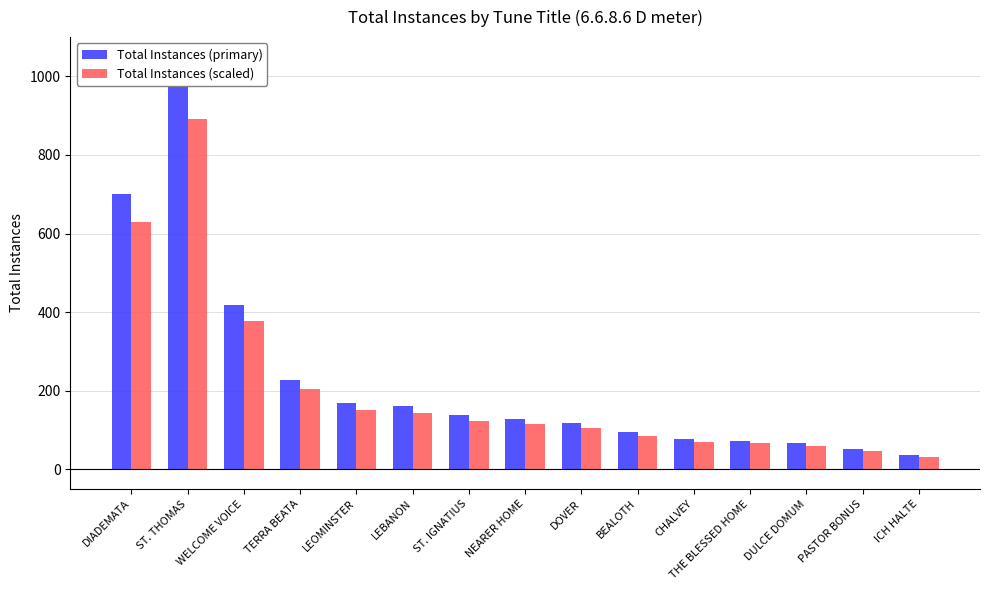

Rank the series by their maximum value, from highest to lowest.

Total Instances (primary), Total Instances (scaled)